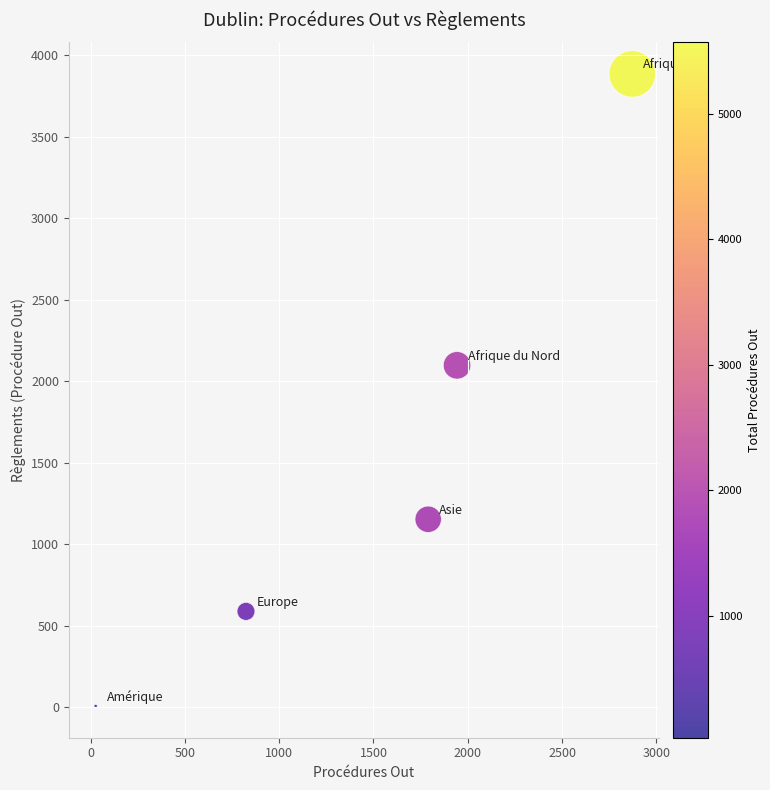

What is the range of Y values (max minus min)?

3877